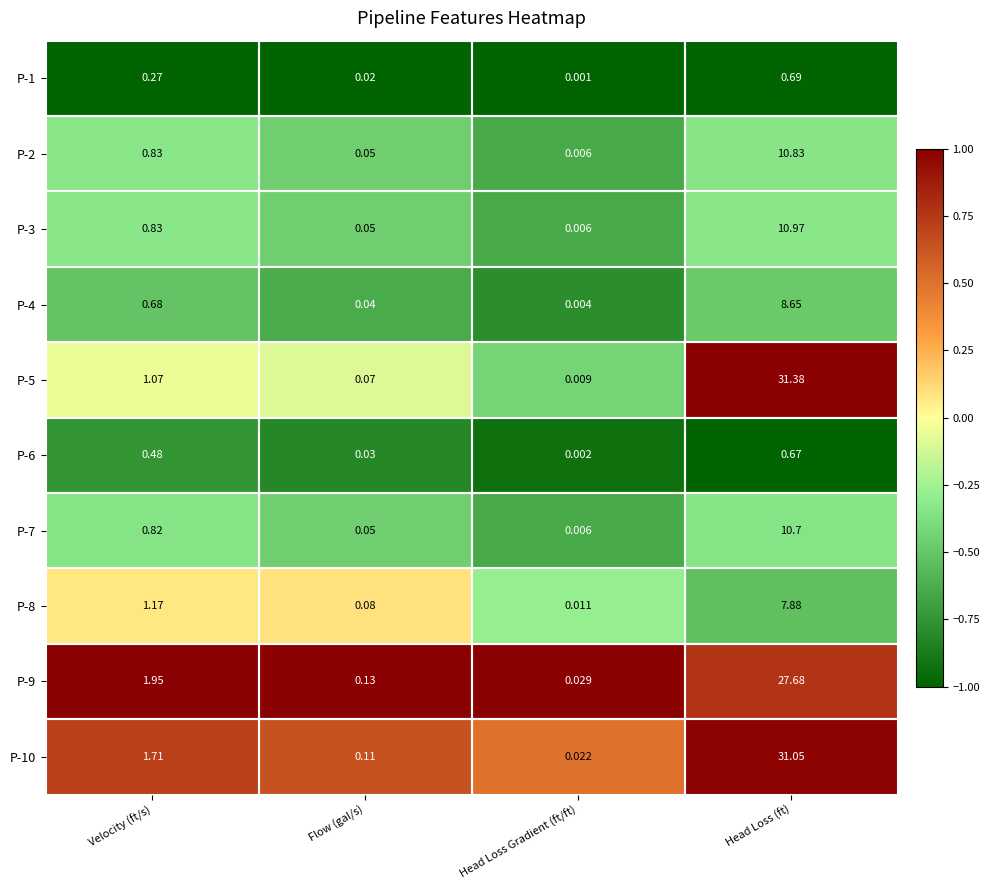

At which label is P-8 closest to 3?

Velocity (ft/s)